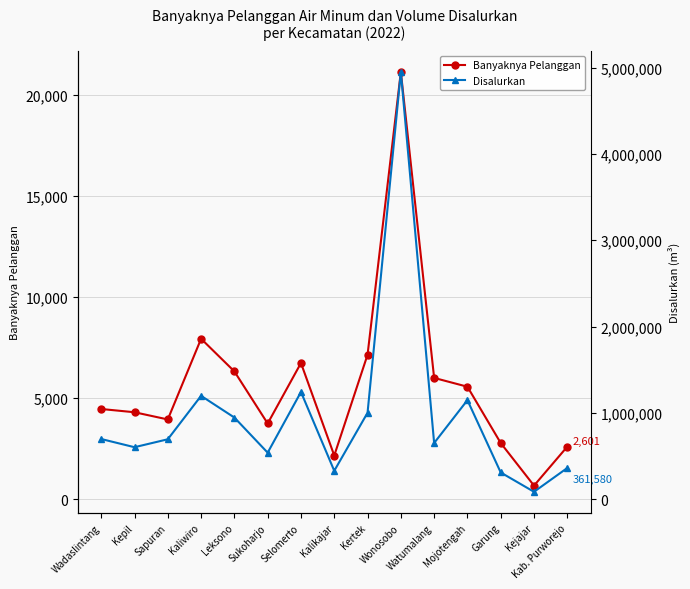

At which label does Disalurkan reach its peak?

Wonosobo